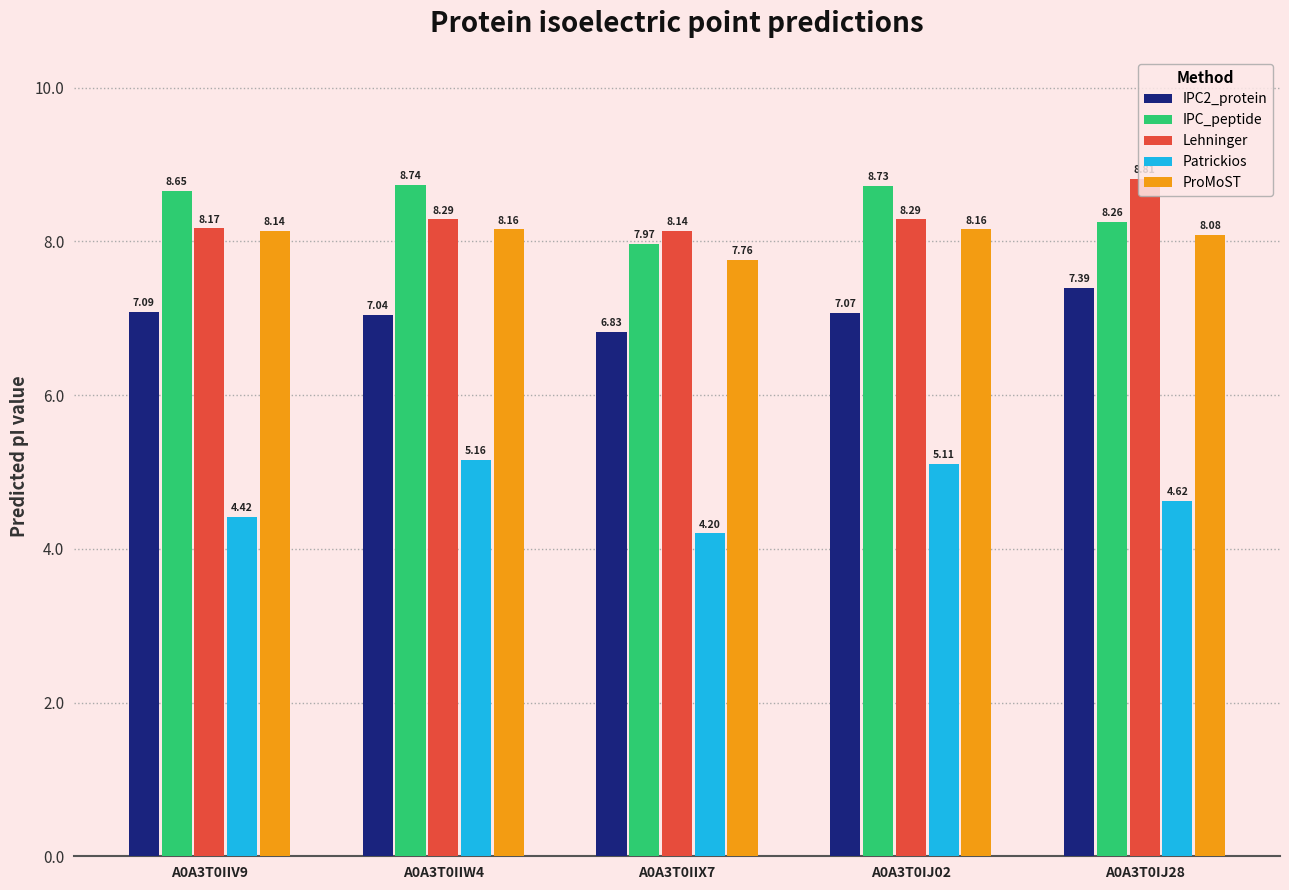

What is the difference between the Patrickios values at A0A3T0IIV9 and A0A3T0IJ28?

0.2